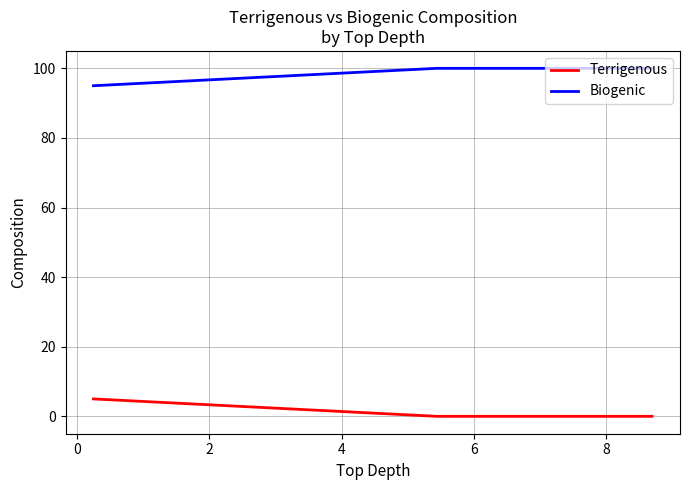

Rank the series by their maximum value, from lowest to highest.

Terrigenous, Biogenic